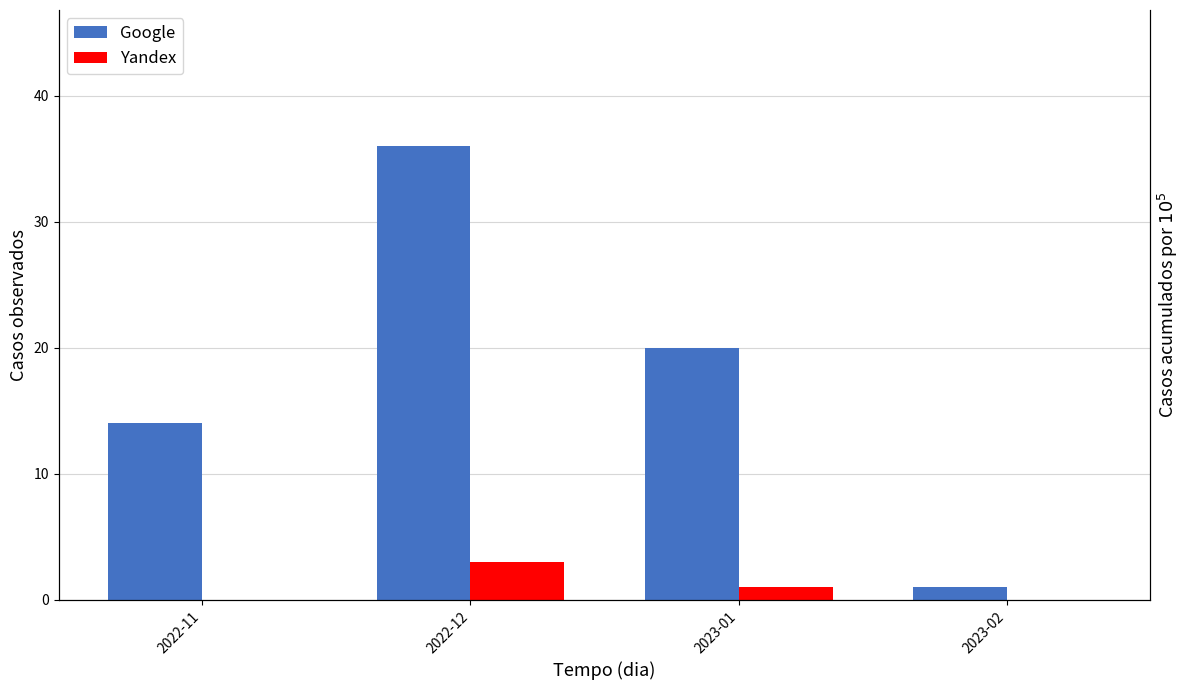

Reading left to right, transcribe all the data shown in this chart.

Google: 14	36	20	1
Yandex: 0	3	1	0